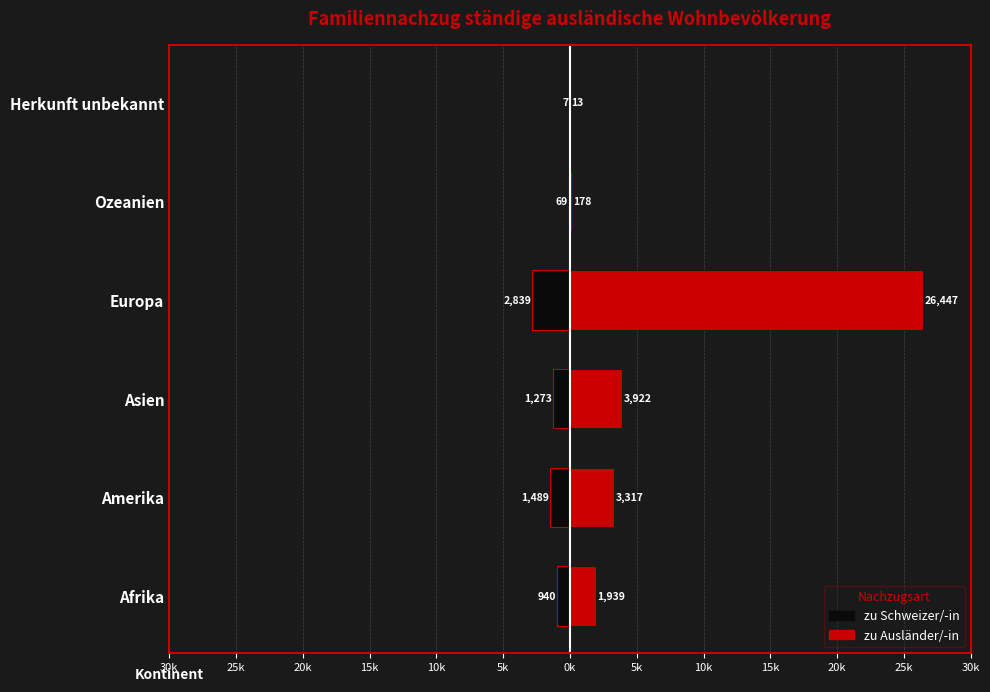

At how many categories does at least one series exceed 1315?

4